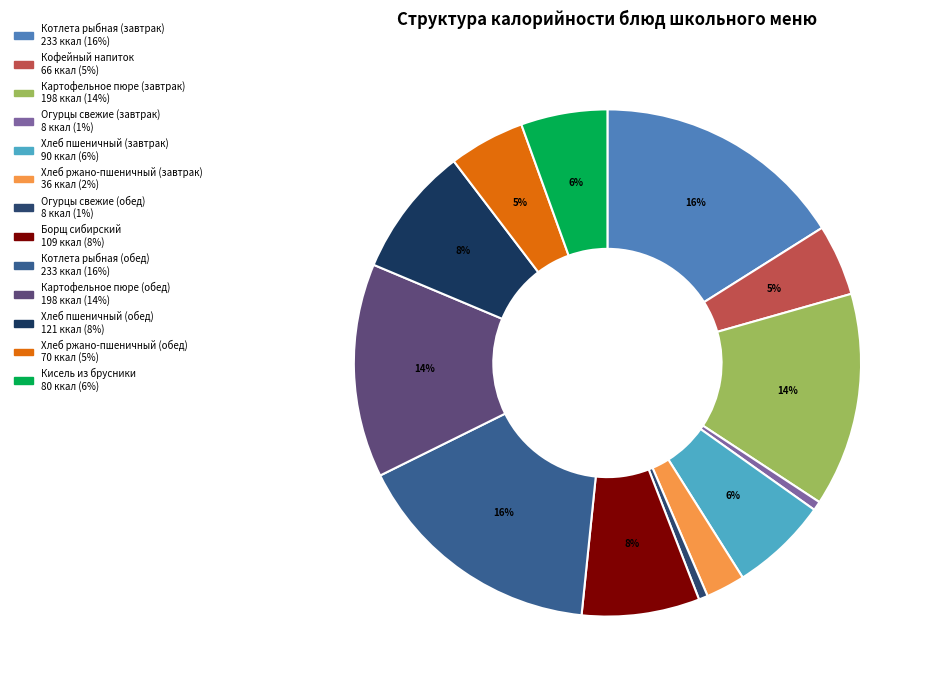

Count the number of slices in the pie.

13